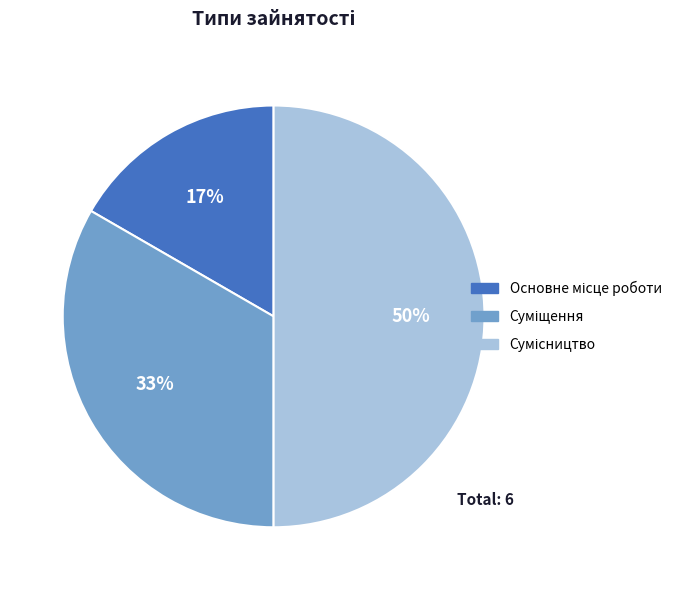

To the nearest percent, what is the difference between the largest and smallest slice percentages?

33%